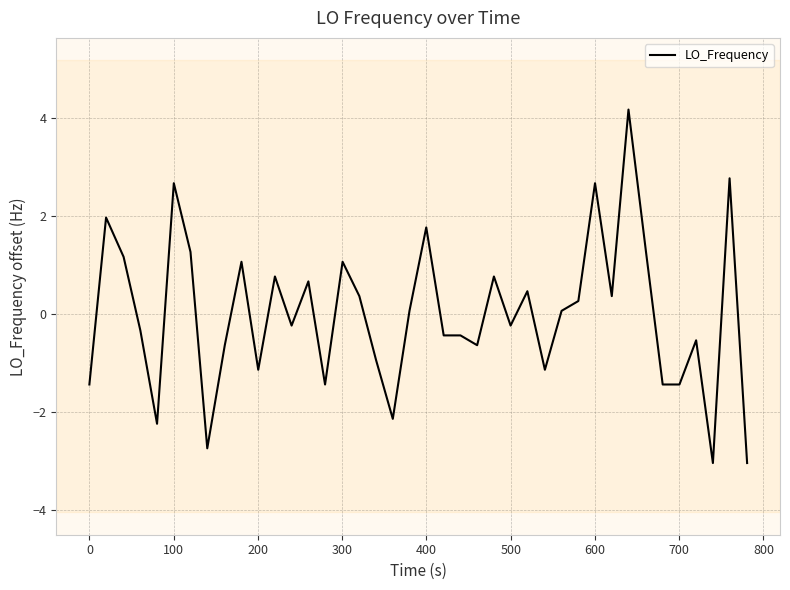

What is the smallest value displayed?

-3.0